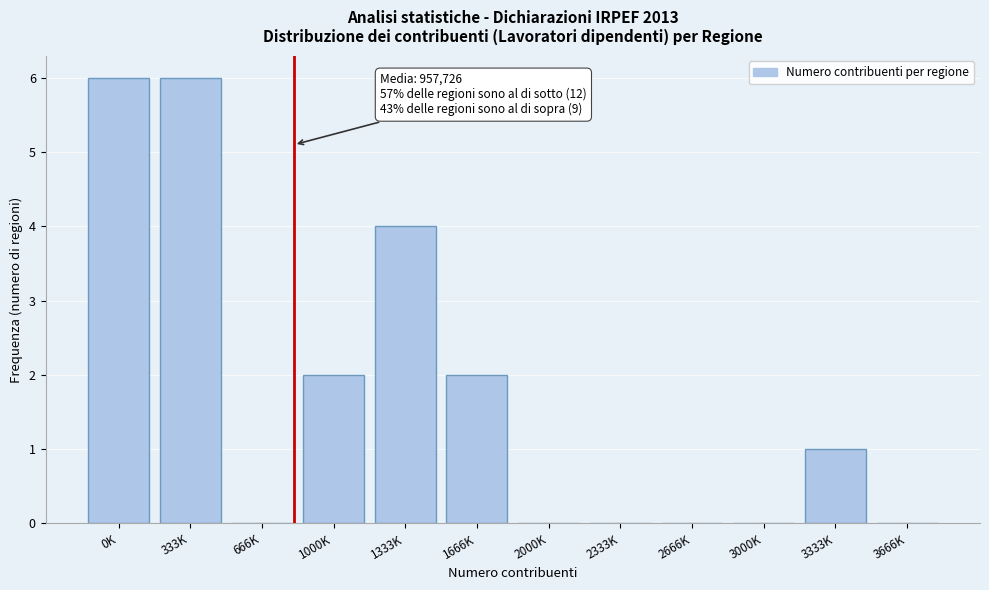

Reading left to right, extract all data points from this chart.

0K=6	333K=6	666K=0	1000K=2	1333K=4	1666K=2	2000K=0	2333K=0	2666K=0	3000K=0	3333K=1	3666K=0